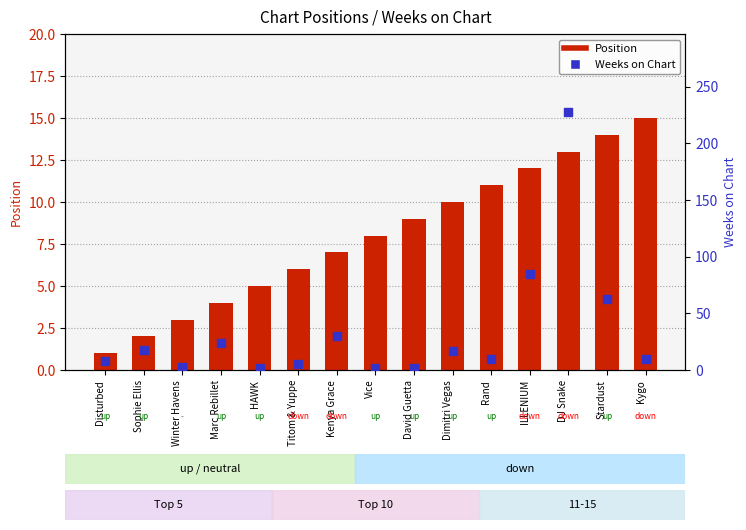

Which series reaches the maximum Y coordinate?

Weeks on Chart